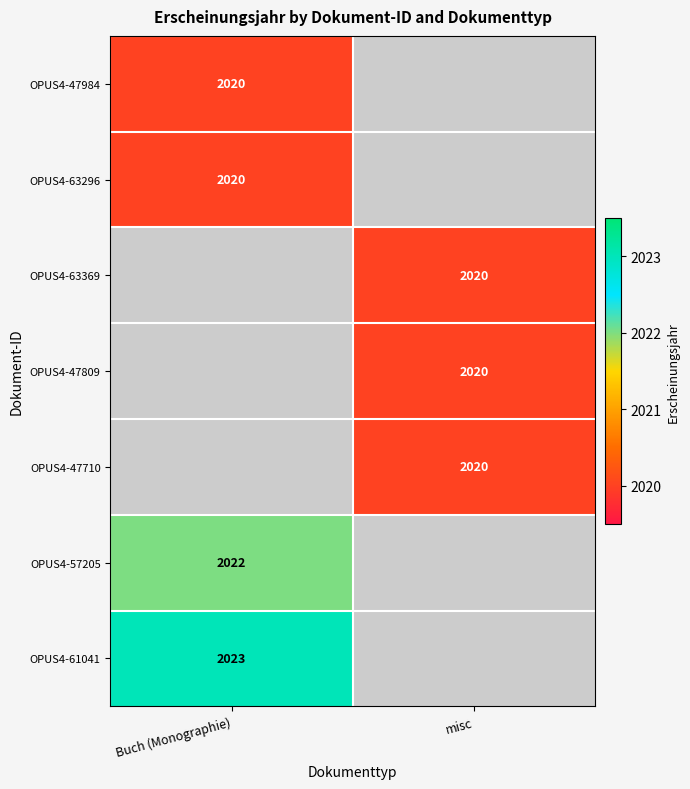

Is it true that OPUS4-63369 equals 2729 at misc?

False